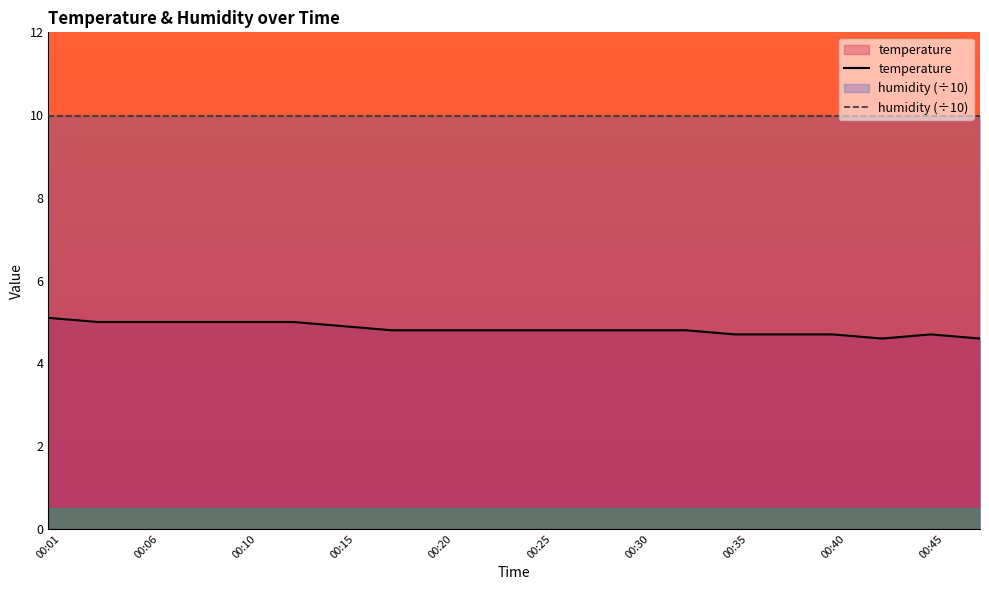

Reading left to right, list all the values displayed in this chart.

5.1	5.0	5.0	5.0	5.0	5.0	4.9	4.8	4.8	4.8	4.8	4.8	4.8	4.8	4.7	4.7	4.7	4.6	4.7	4.6